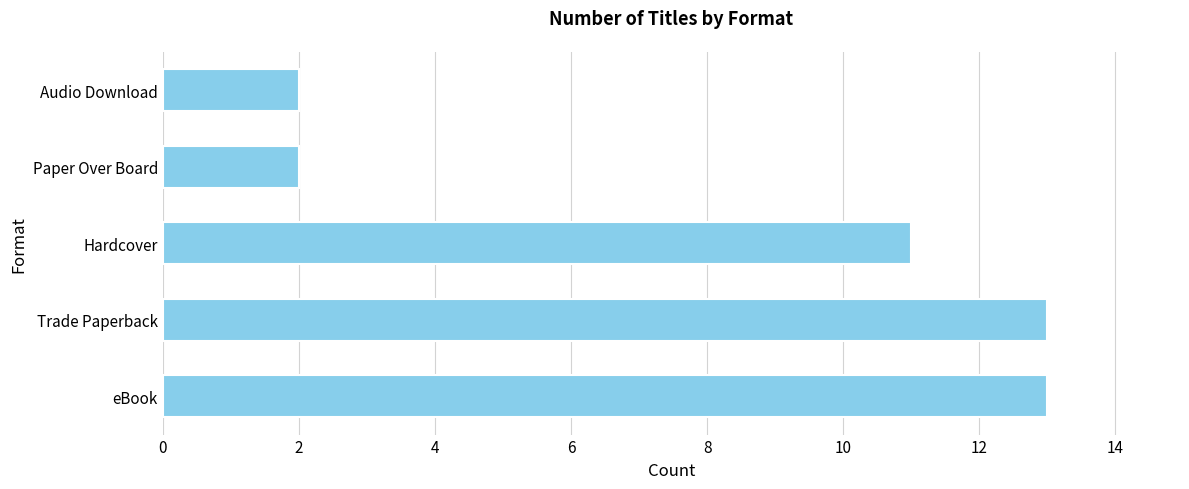

At which label is the value closest to 7?

Hardcover